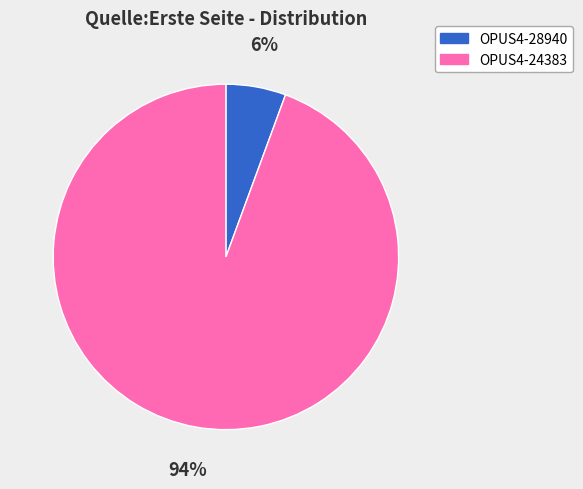

Is OPUS4-28940 the majority of the pie?

No